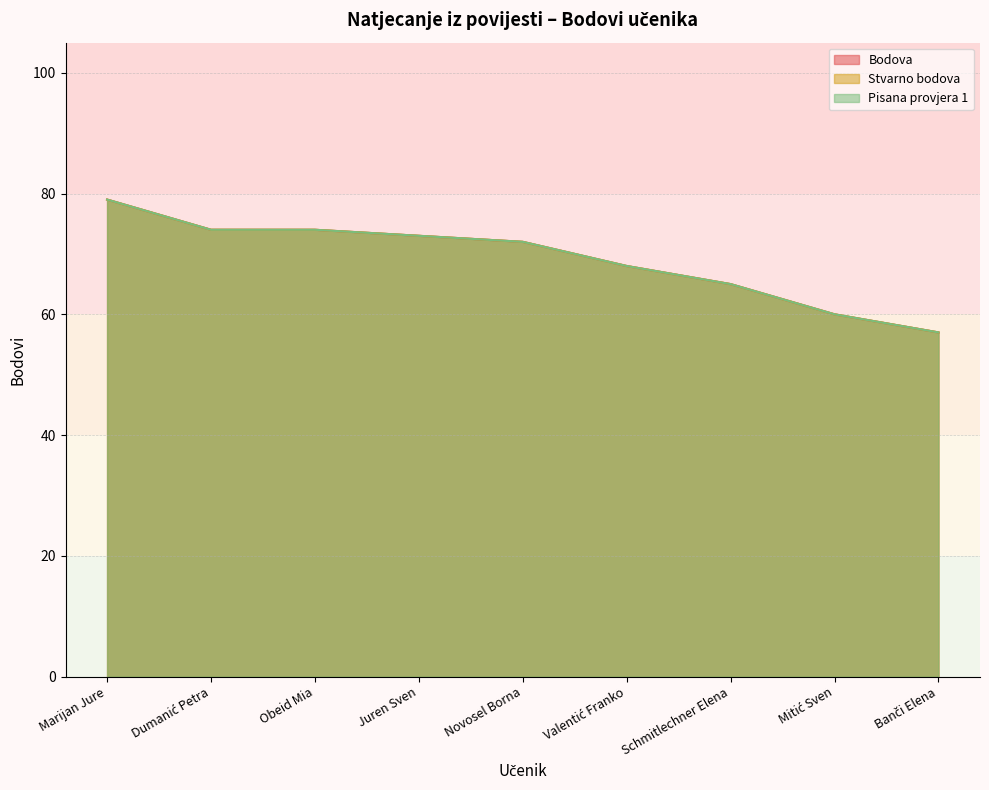

Reading left to right, list all the values displayed in this chart.

Bodova: Marijan Jure=79	Dumanić Petra=74	Obeid Mia=74	Juren Sven=73	Novosel Borna=72	Valentić Franko=68	Schmitlechner Elena=65	Mitić Sven=60	Banči Elena=57
Stvarno bodova: Marijan Jure=79	Dumanić Petra=74	Obeid Mia=74	Juren Sven=73	Novosel Borna=72	Valentić Franko=68	Schmitlechner Elena=65	Mitić Sven=60	Banči Elena=57
Pisana provjera 1: Marijan Jure=79	Dumanić Petra=74	Obeid Mia=74	Juren Sven=73	Novosel Borna=72	Valentić Franko=68	Schmitlechner Elena=65	Mitić Sven=60	Banči Elena=57